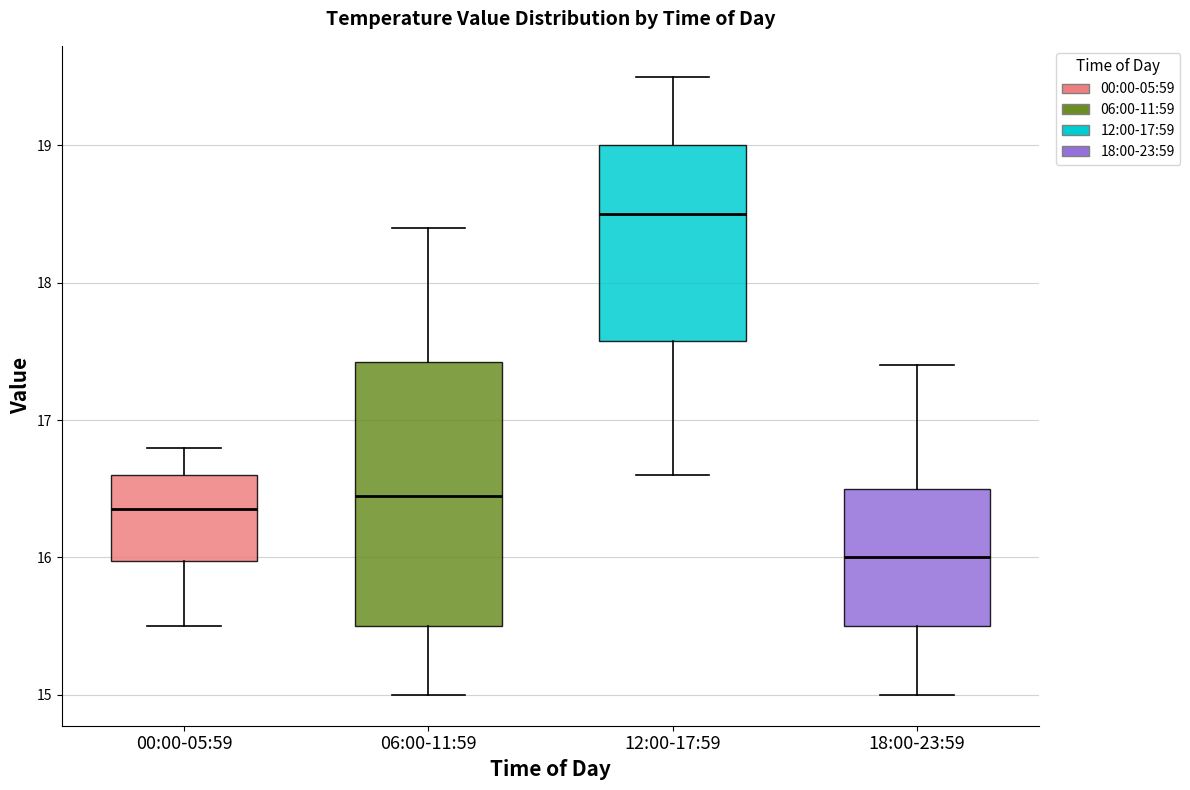

Reading left to right, transcribe this box plot: for each box, give where its median line is, the range the box spans, and where its two whiskers end, as read against the y-axis. The values are not printed on the chart, so give them approximately, as read against the axis.

00:00-05:59: median 16.4, box 16.0 to 16.6, whiskers 15.5 to 16.8
06:00-11:59: median 16.5, box 15.5 to 17.4, whiskers 15.0 to 18.4
12:00-17:59: median 18.5, box 17.6 to 19.0, whiskers 16.6 to 19.5
18:00-23:59: median 16.0, box 15.5 to 16.5, whiskers 15.0 to 17.4